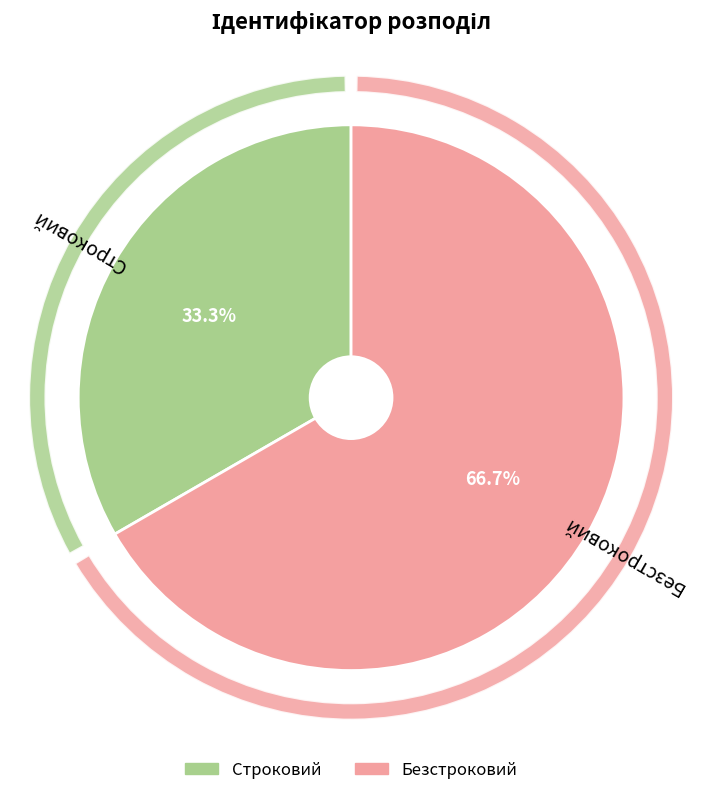

Count the number of slices in the pie.

2